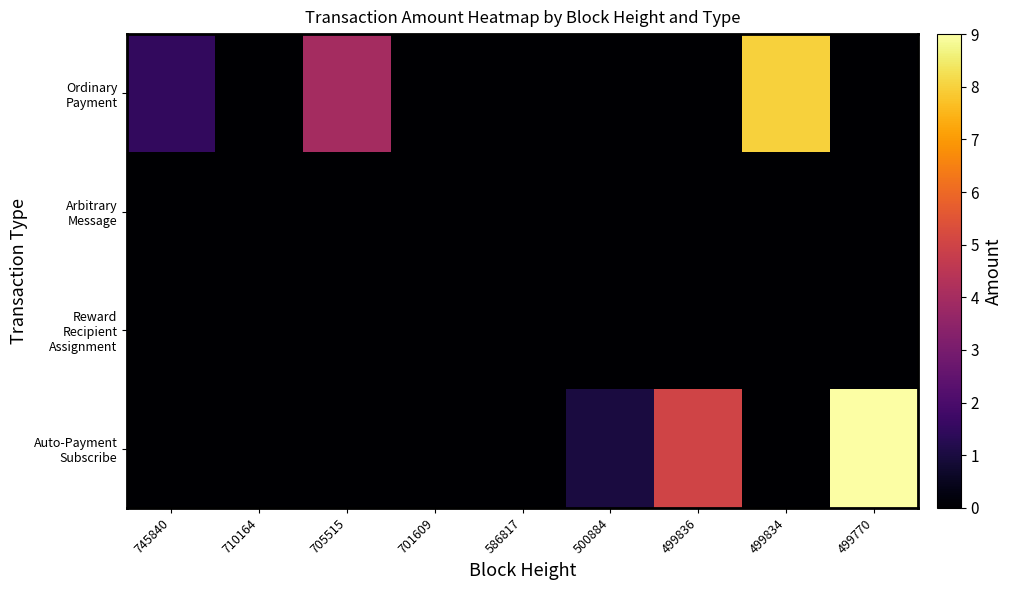

At how many categories does at least one series exceed 3?

4